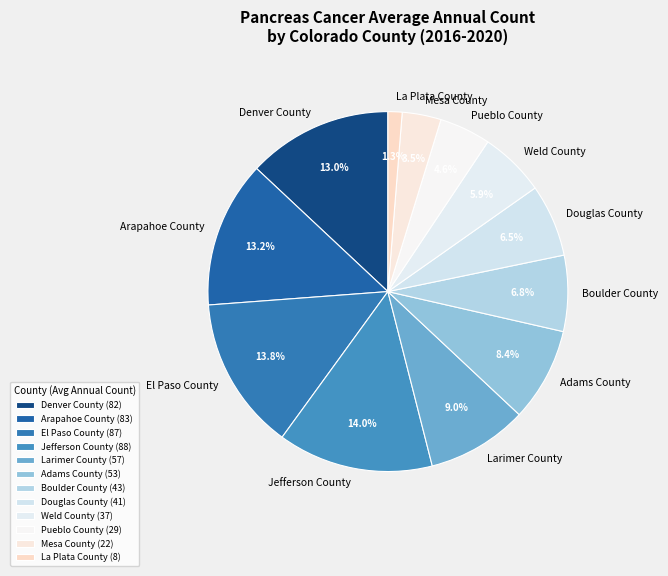

What portion of the pie excludes Larimer County?

91.0%